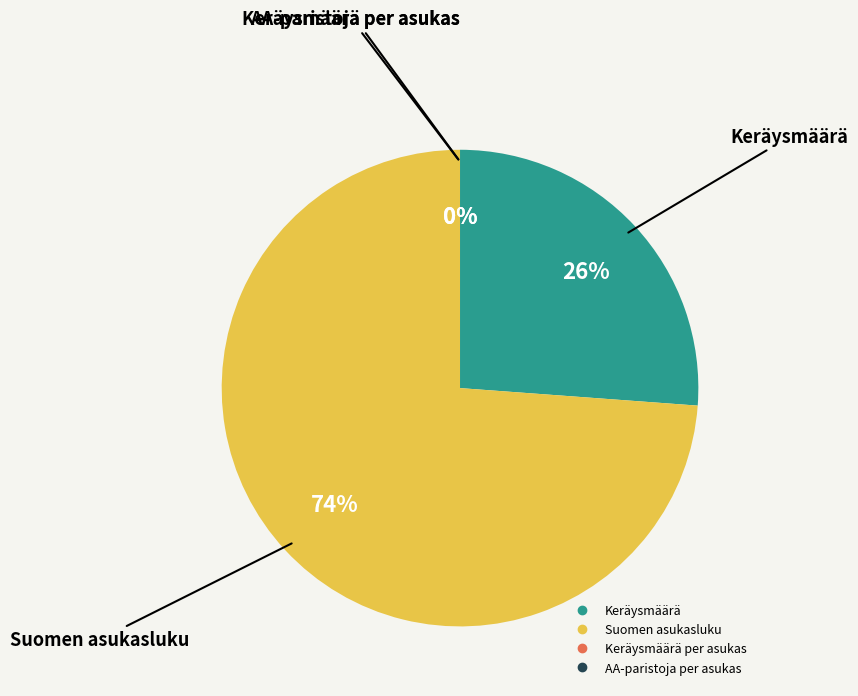

Is it true that Suomen asukasluku is 64% of the pie?

False